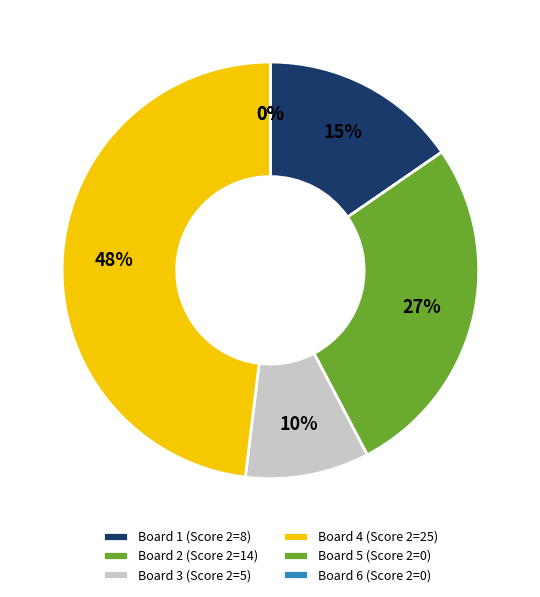

Count the number of slices in the pie.

6